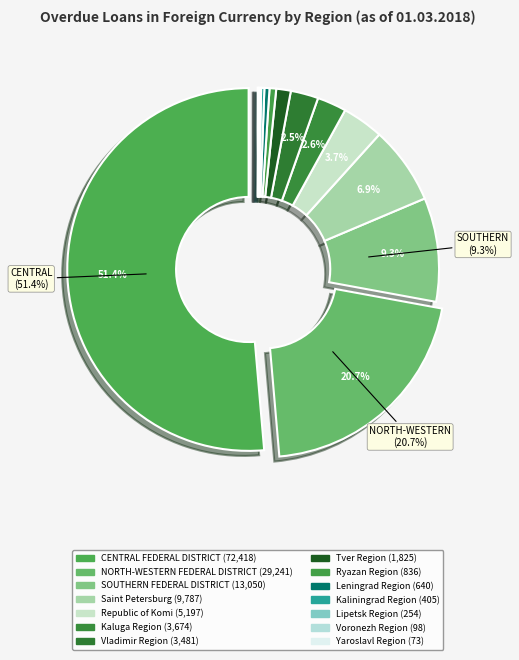

Is CENTRAL FEDERAL DISTRICT the majority of the pie?

Yes